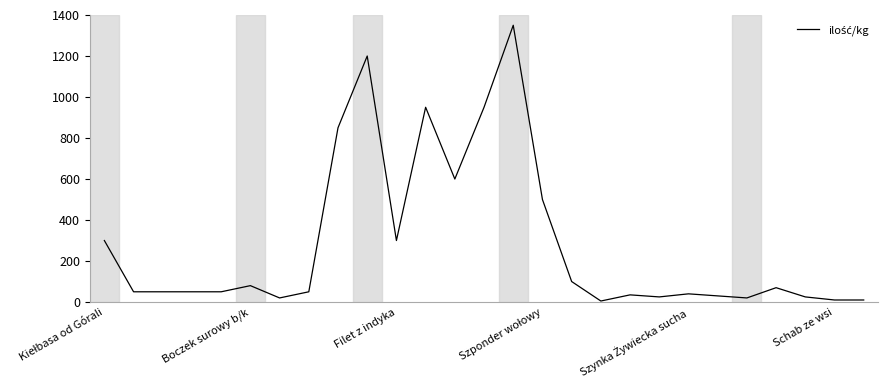

What is the difference between the maximum and minimum values?

1345